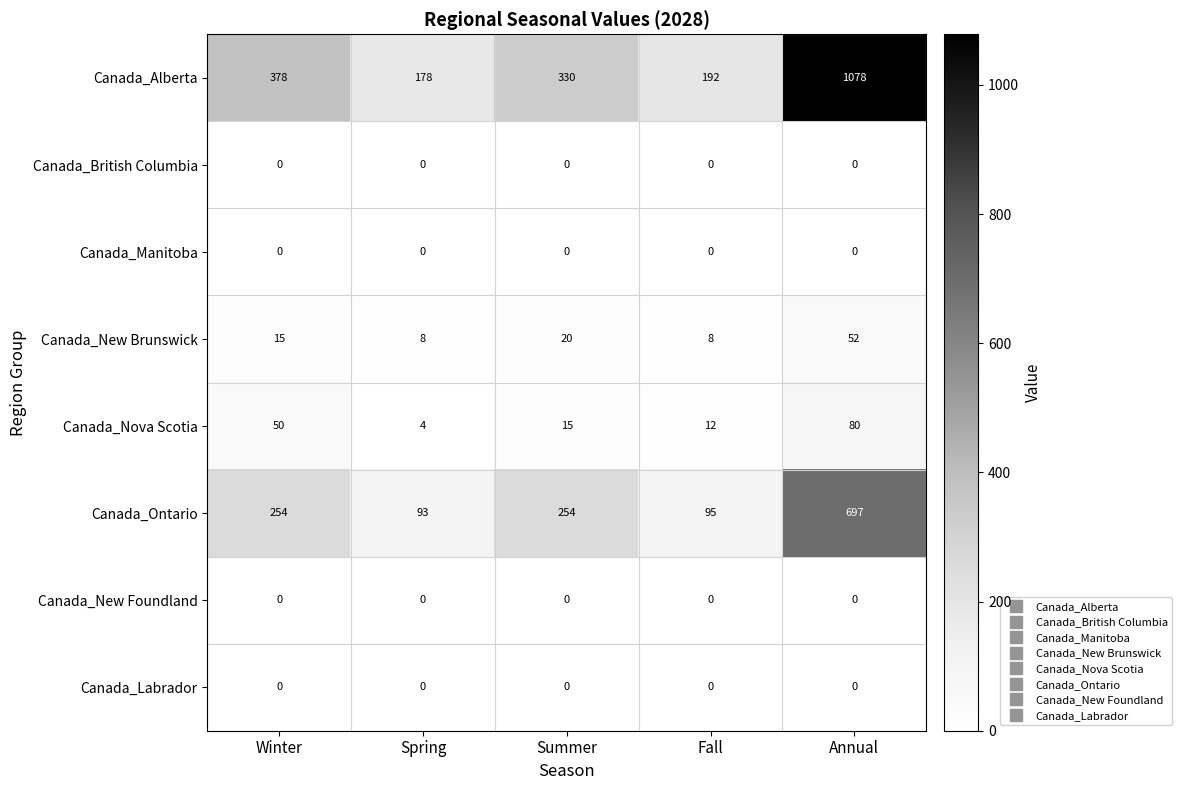

What is the spread (max minus min) of values at Summer?

330